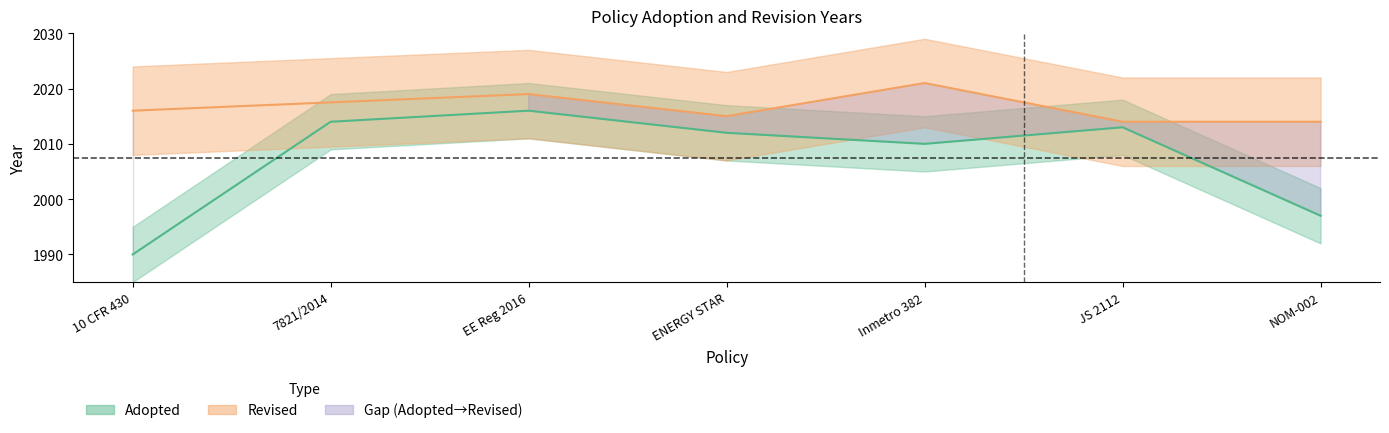

What position from the left is Inmetro 382?

5